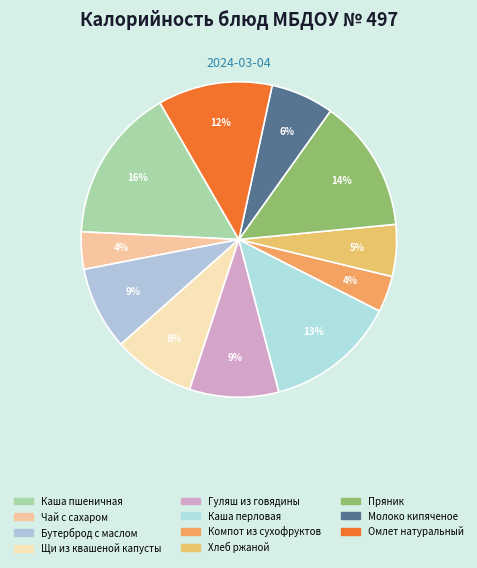

How much of the chart is everything except Пряник?

86.4%